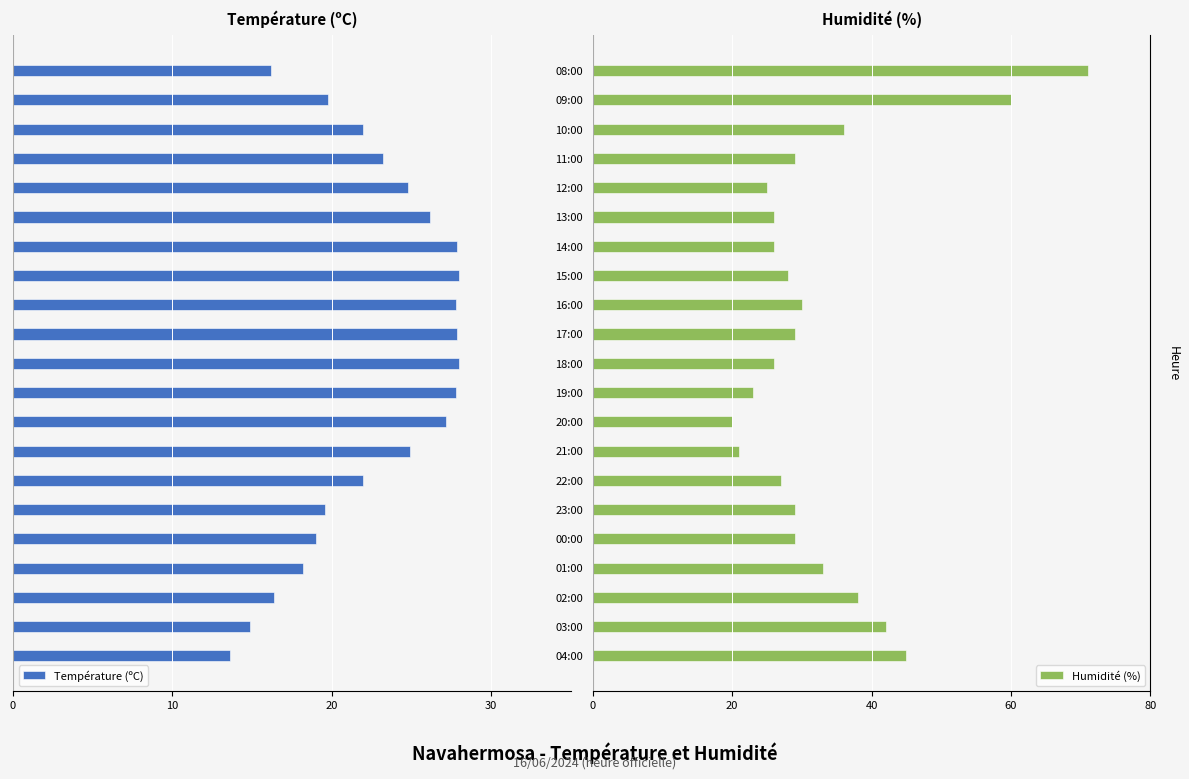

Is it true that Humidité (%) equals 29 at 23:00?

True